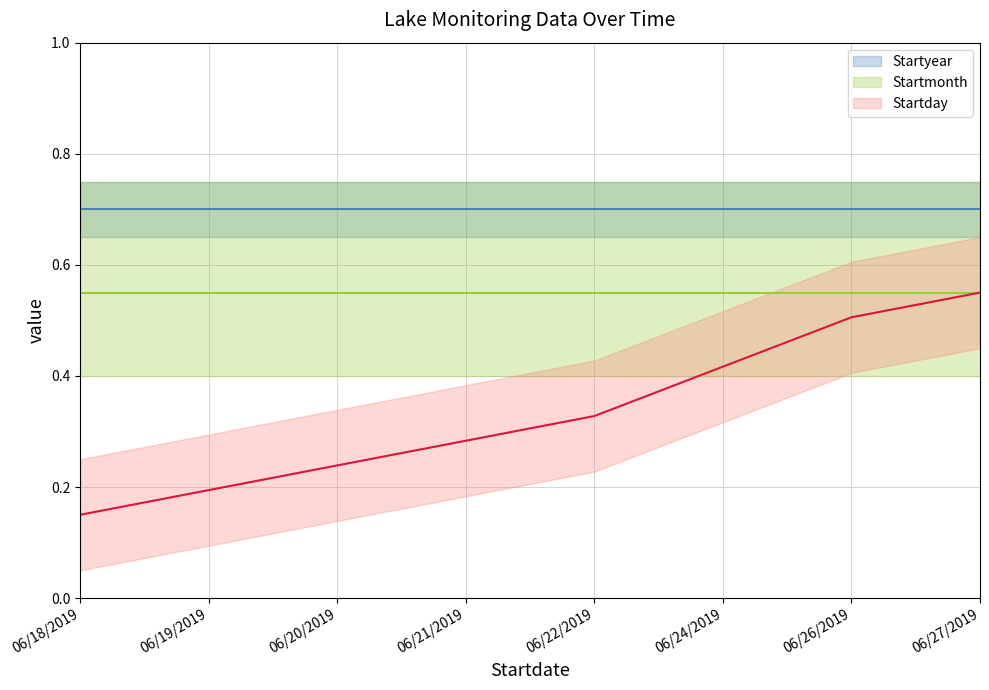

True or false: Startday has a value of 0.3 at 06/24/2019.

False